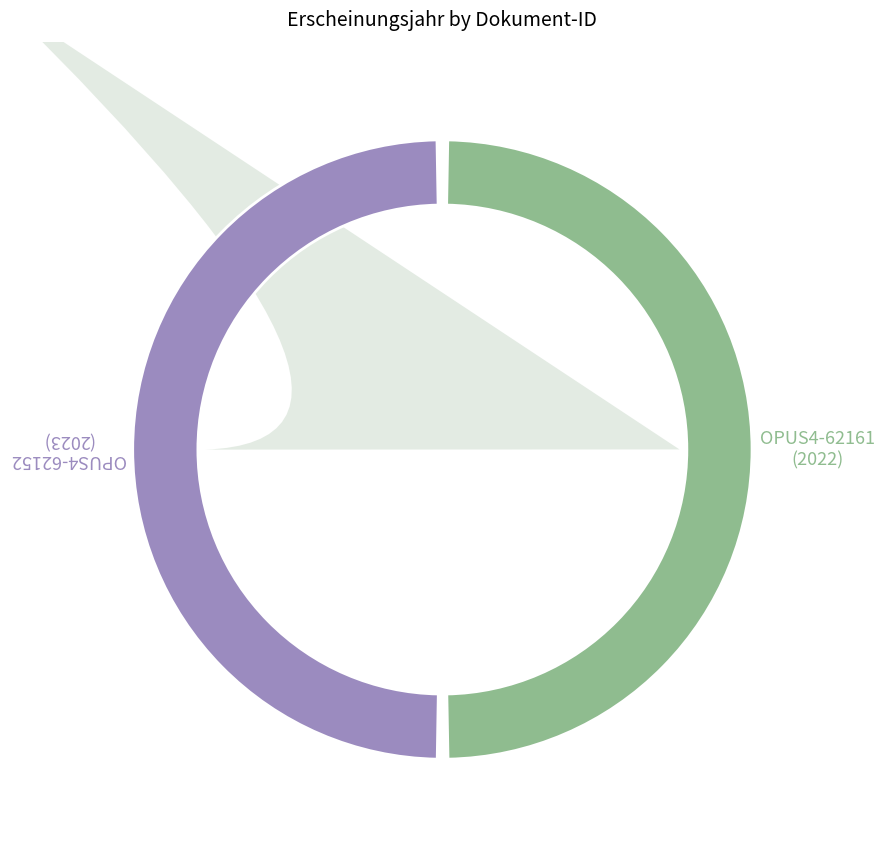

Rank the categories by value from lowest to highest.

OPUS4-62161, OPUS4-62152